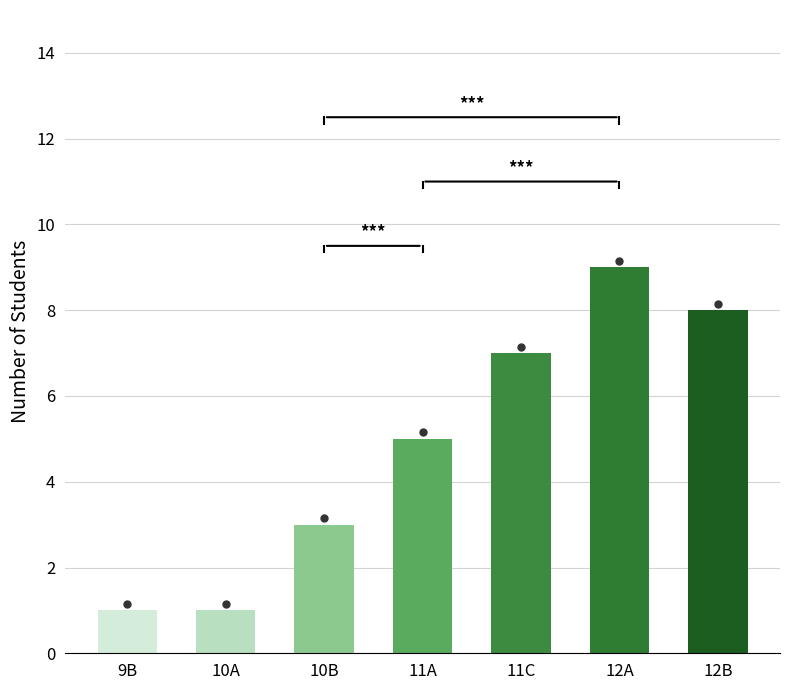

How many bars are there in total?

7